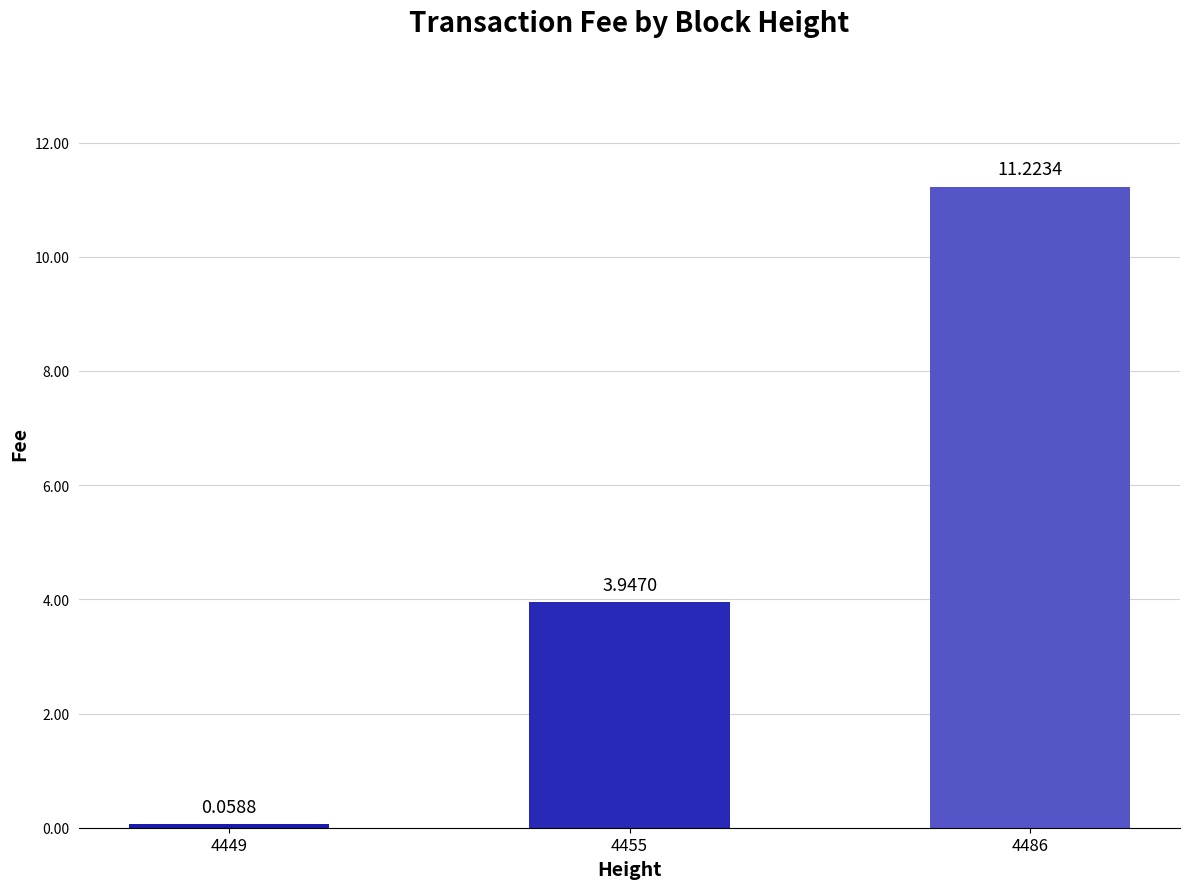

Between 4449 and 4486, which is larger?

4486